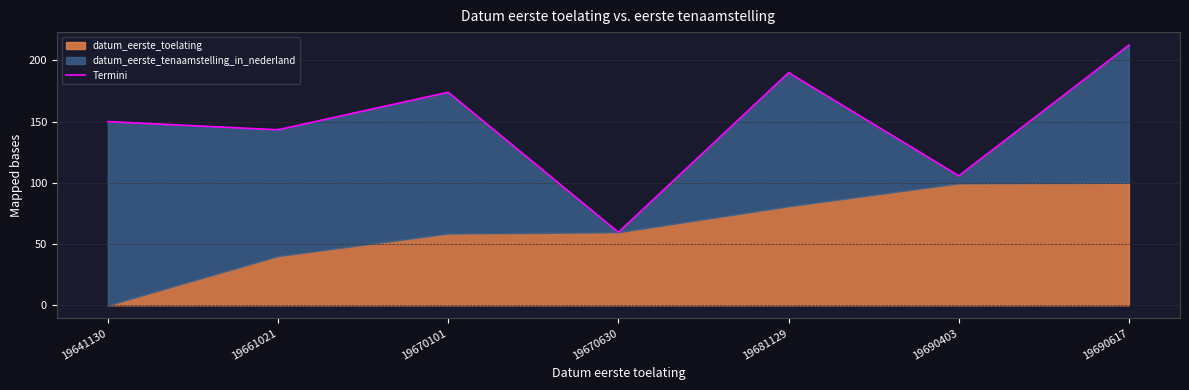

What is the value of the 3rd point from the left?

173.9